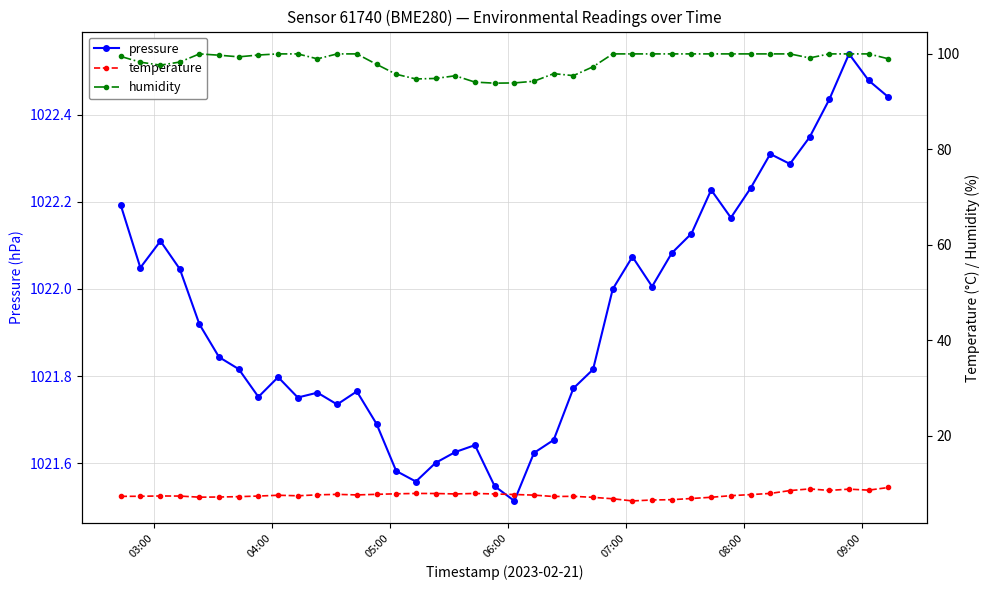

Reading right to left, extract all data points from this chart.

pressure: 1022.4	1022.5	1022.5	1022.4	1022.3	1022.3	1022.3	1022.2	1022.2	1022.2	1022.1	1022.1	1022.0	1022.1	1022.0	1021.8	1021.8	1021.7	1021.6	1021.5	1021.5	1021.6	1021.6	1021.6	1021.6	1021.6	1021.7	1021.8	1021.7	1021.8	1021.8	1021.8	1021.8	1021.8	1021.8	1021.9	1022.0	1022.1	1022.0	1022.2
temperature: 9.2	8.6	8.8	8.6	8.9	8.5	8.0	7.7	7.5	7.1	6.9	6.6	6.6	6.4	6.8	7.1	7.3	7.3	7.6	7.7	7.8	7.9	7.8	7.9	7.9	7.9	7.8	7.6	7.8	7.7	7.5	7.6	7.4	7.3	7.2	7.2	7.4	7.4	7.4	7.3
humidity: 99.0	100.0	100.0	100.0	99.2	100.0	100.0	100.0	100.0	100.0	100.0	100.0	100.0	100.0	100.0	97.3	95.5	95.9	94.3	93.9	93.9	94.1	95.4	94.9	94.8	95.7	97.8	100.0	100.0	99.0	100.0	100.0	99.8	99.4	99.7	100.0	98.3	97.6	98.3	99.5